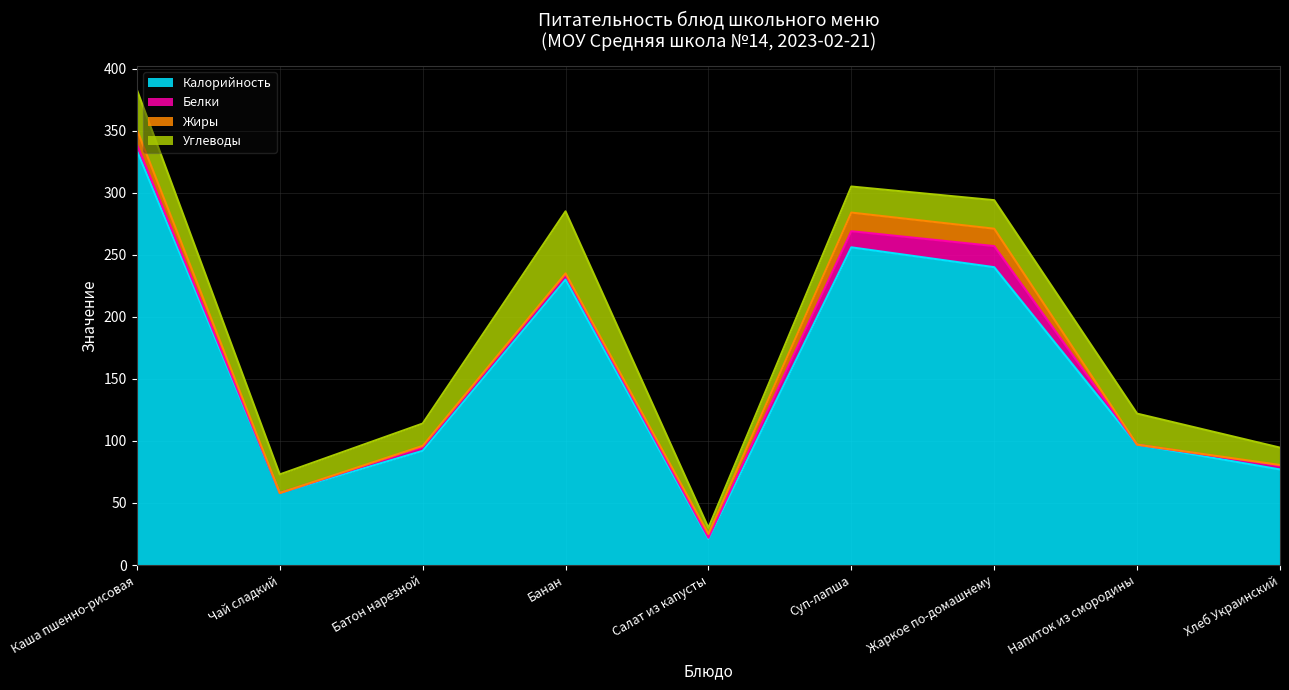

What is the difference between the Углеводы values at Каша пшенно-рисовая and Банан?

18.0